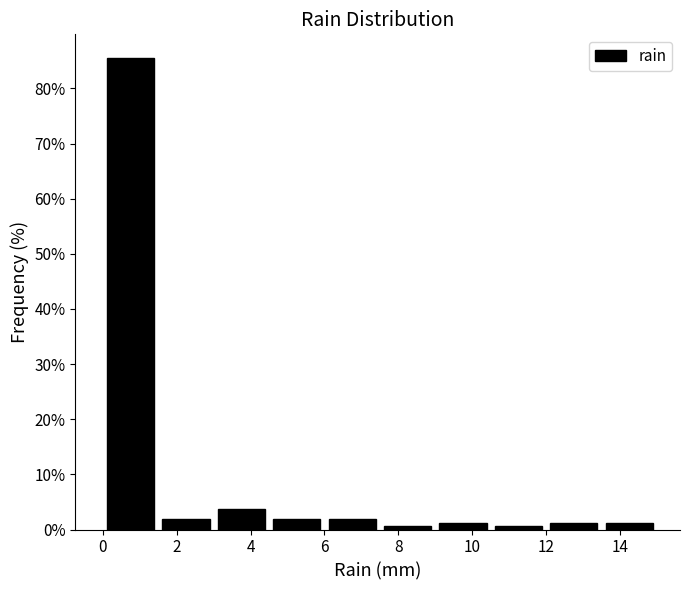

Reading left to right, list every bar in this chart as the range it spans on the x-axis followed by its height. Neither the bar edges nor the heights are printed on the chart, so give them approximately, as read against the axes.

0.0 to 1.5: 86
1.5 to 3.0: 2
3.0 to 4.5: 4
4.5 to 6.0: 2
6.0 to 7.5: 2
7.5 to 9.0: under 1
9.0 to 10.5: 1
10.5 to 12.0: under 1
12.0 to 13.5: 1
13.5 to 15.0: 1